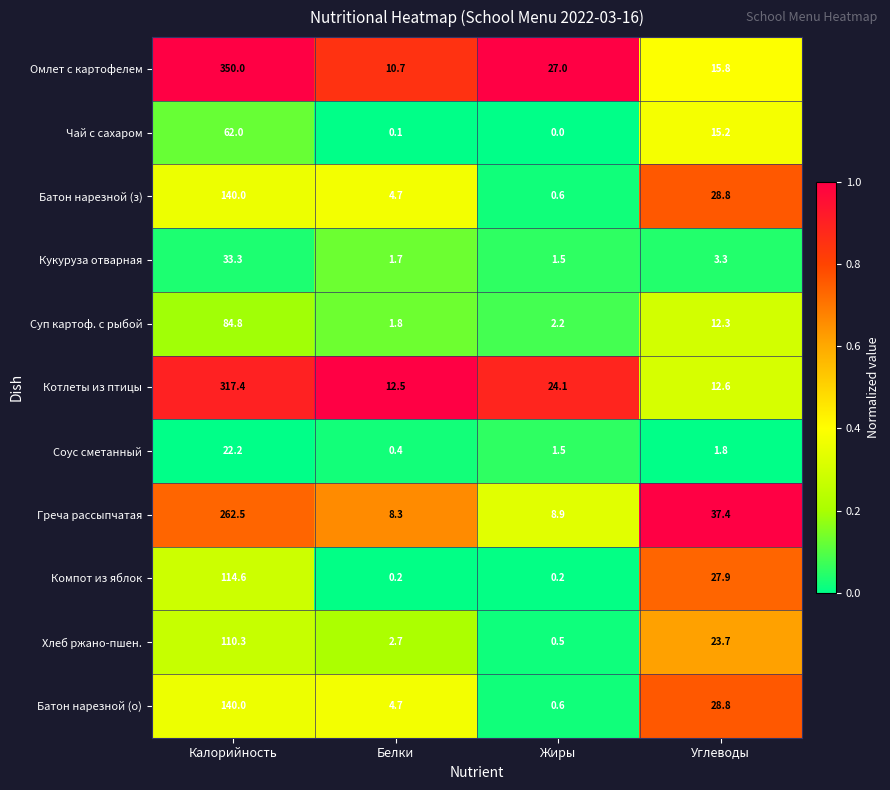

Which series changed the most between Белки and Углеводы?

Греча рассыпчатая